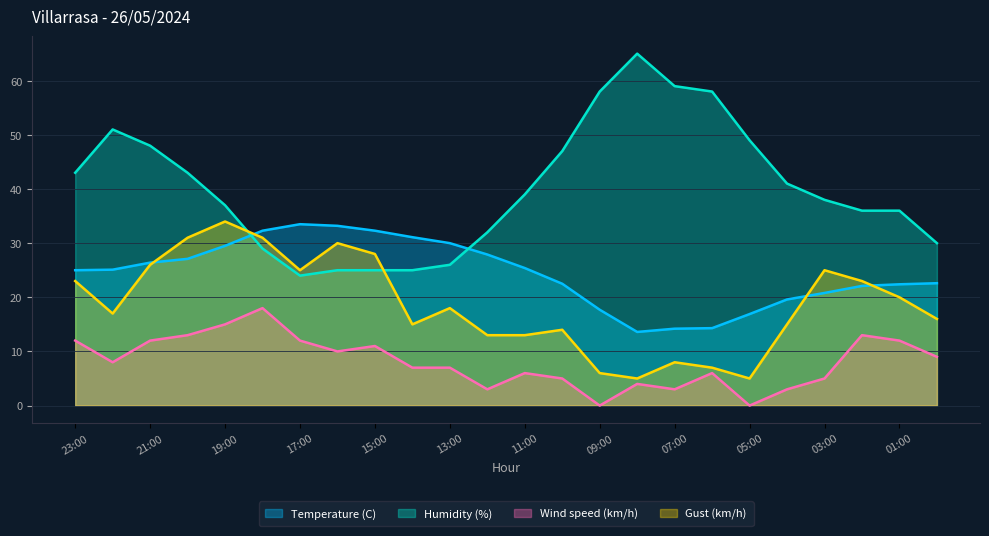

What is the value of the Humidity (%) point at the 14th from the left?

47.0